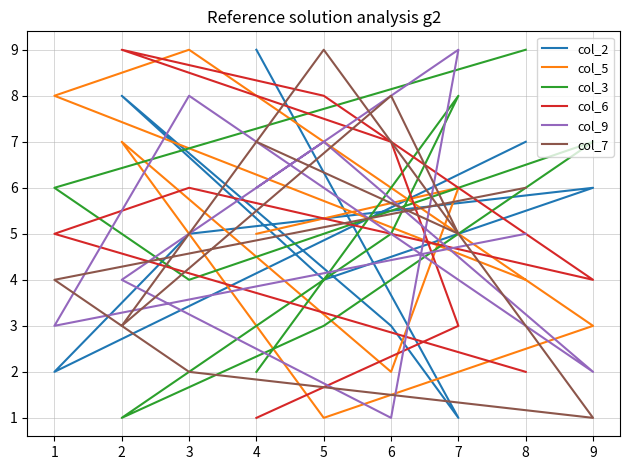

Which series ends up on top after the final intersection of col_2 and col_3?

col_3